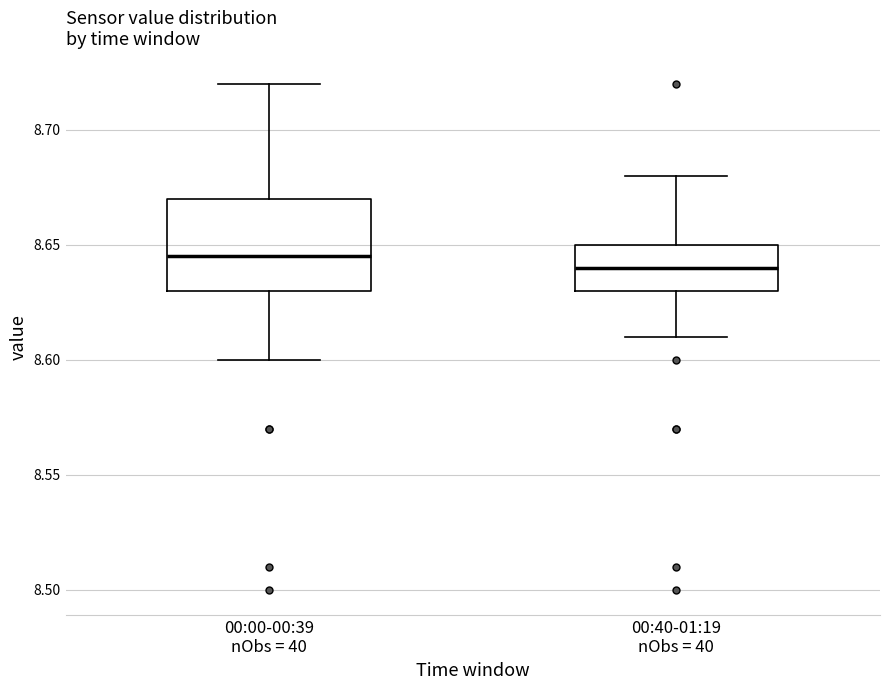

Reading left to right, transcribe this box plot: for each box, give where its median line is, the range the box spans, and where its two whiskers end, as read against the y-axis. The values are not printed on the chart, so give them approximately, as read against the axis.

00:00-00:39 nObs = 40: median 8.645, box 8.630 to 8.670, whiskers 8.600 to 8.720
00:40-01:19 nObs = 40: median 8.640, box 8.630 to 8.650, whiskers 8.610 to 8.680